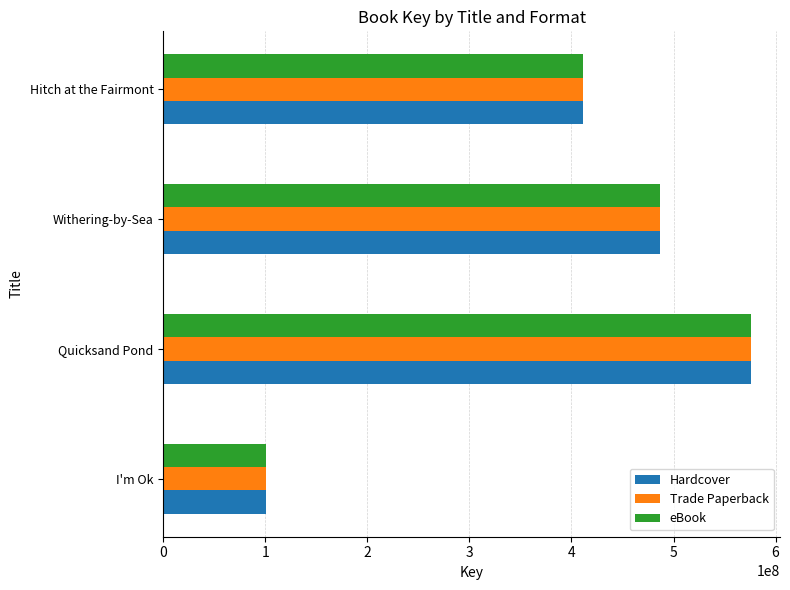

What is the total value across all series at Withering-by-Sea?

1460742000